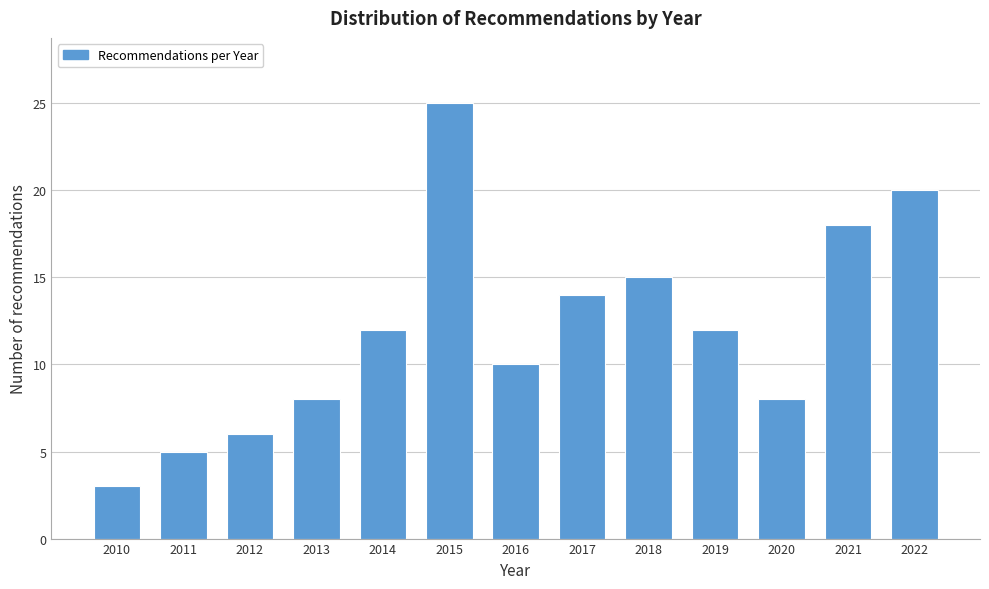

Reading left to right, what are all the values shown in this chart?

3	5	6	8	12	25	10	14	15	12	8	18	20